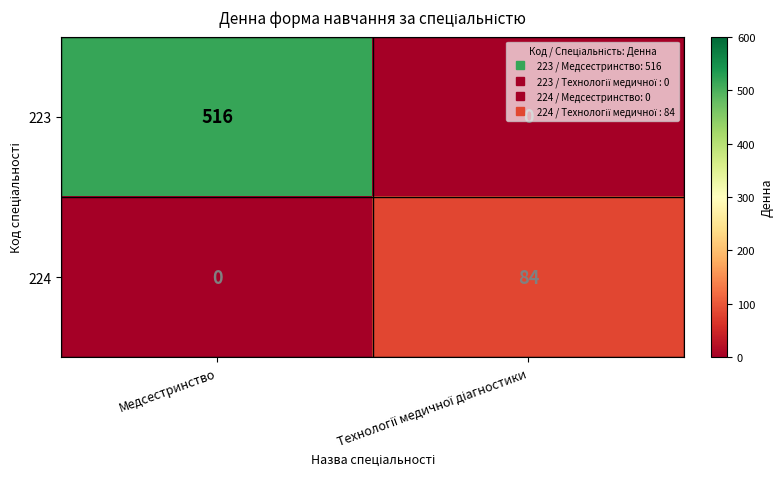

Which series has the widest spread of values?

223